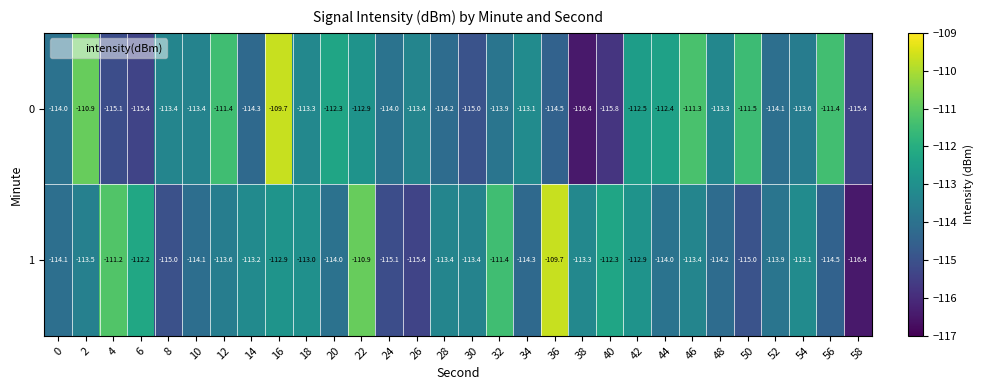

True or false: 0 has a value of -162.9 at 54.

False